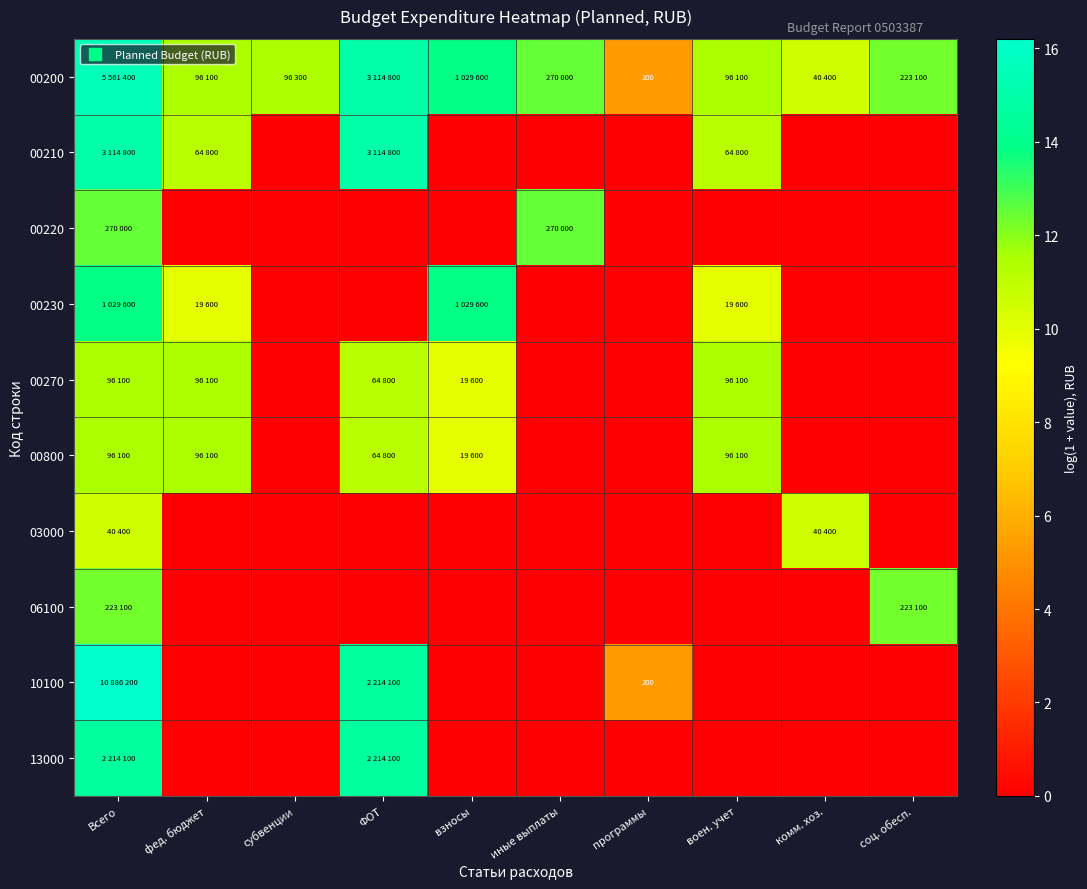

The value of 00200 at программы is 5.3. True or false?

True